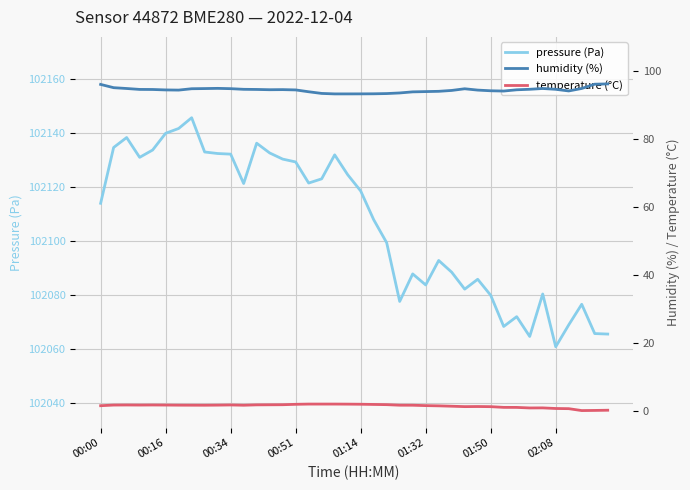

What is the maximum value for pressure (Pa)?

102145.8